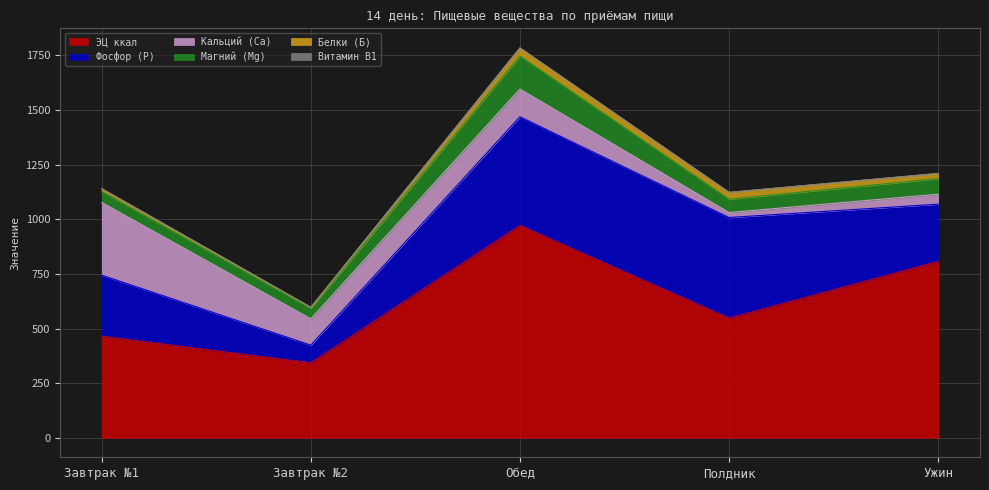

What are all the series names shown in the legend?

ЭЦ ккал, Белки (Б), Кальций (Са), Витамин В1, Магний (Mg), Фосфор (Р)